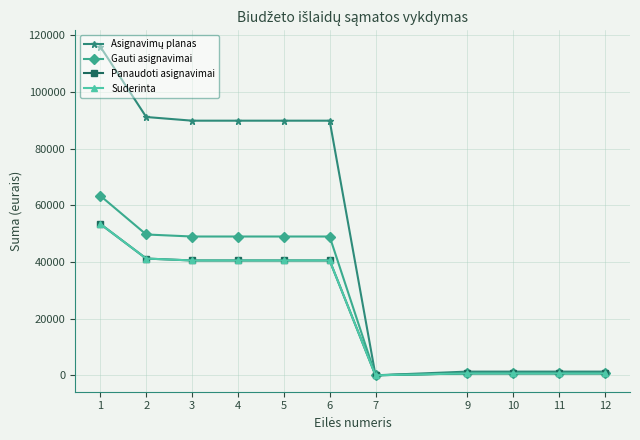

Which series has the largest range (max minus min)?

Asignavimų planas